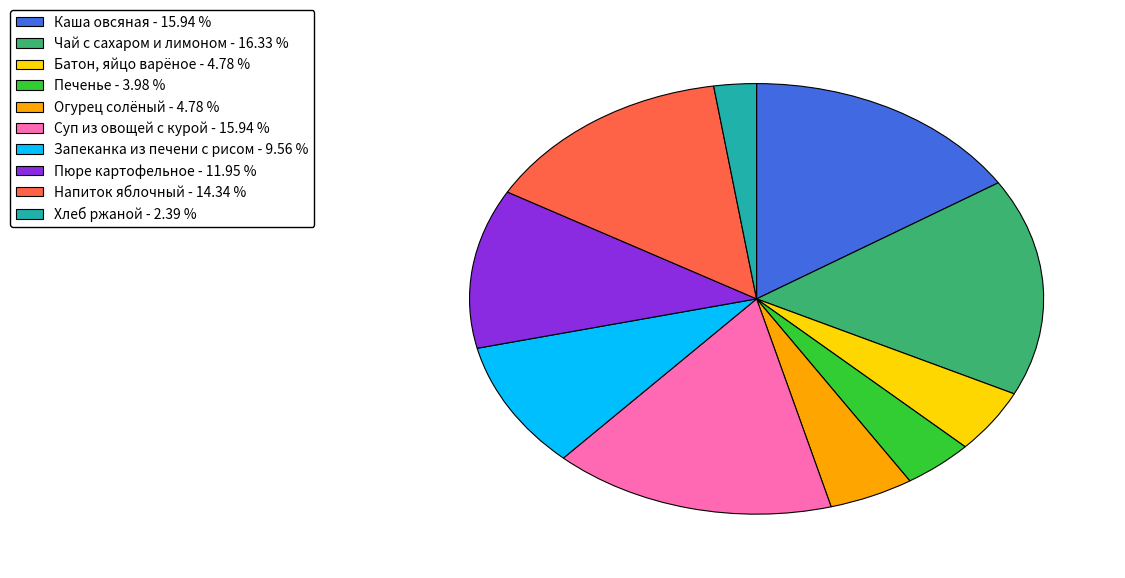

Do Хлеб ржаной - 2.39 % and Огурец солёный - 4.78 % together represent more than half of the pie?

No